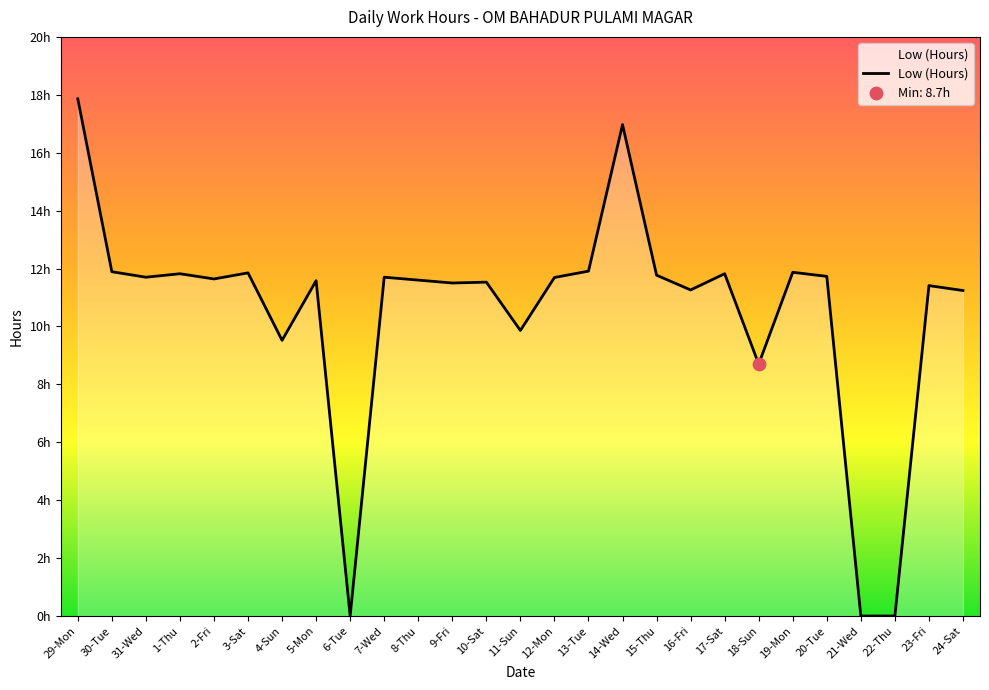

What is the change in value from 29-Mon to 19-Mon?

-6.0